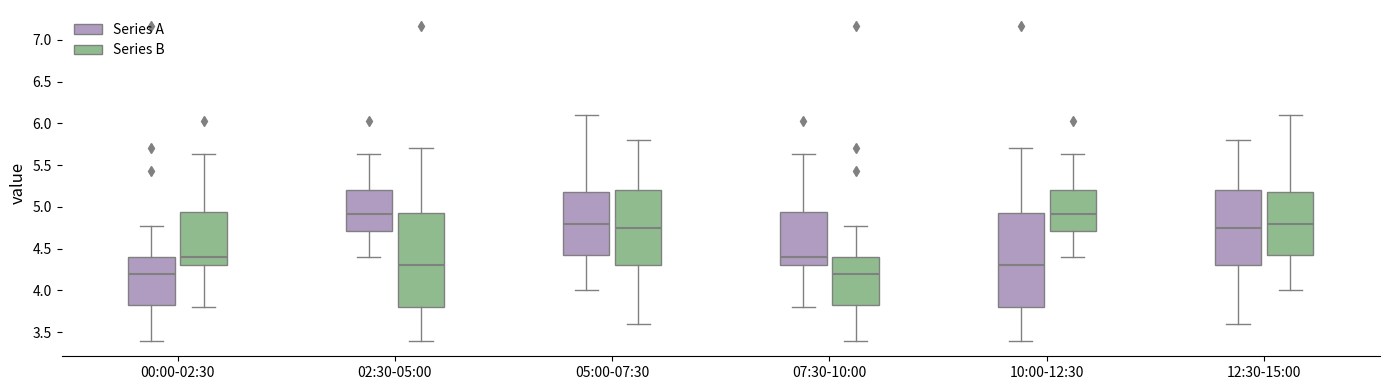

Where does the median line of the box for 00:00-02:30 (Series B) sit on the y-axis? The values are not printed on the chart, so give them approximately, as read against the axis.

4.40